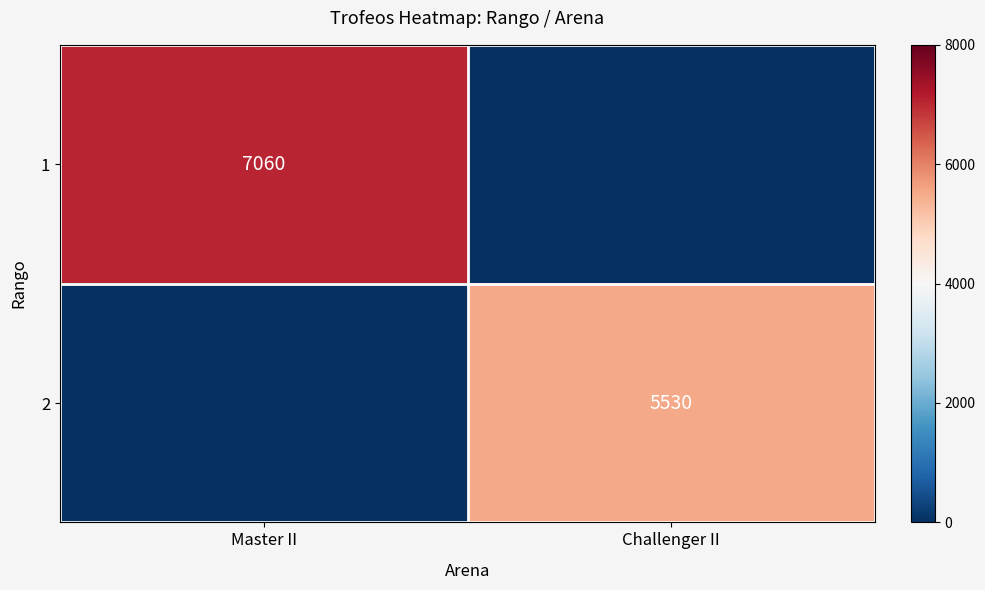

How many values in 1 are above zero?

1